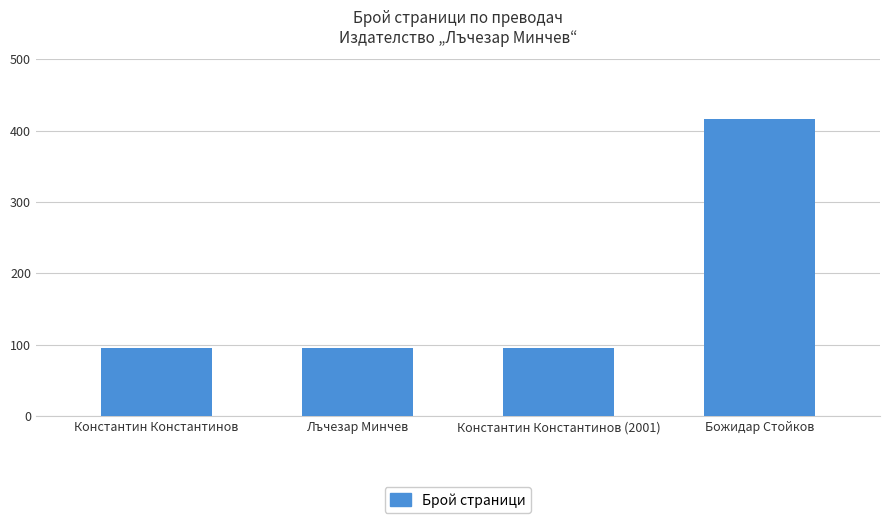

What is the maximum value shown in the chart?

416